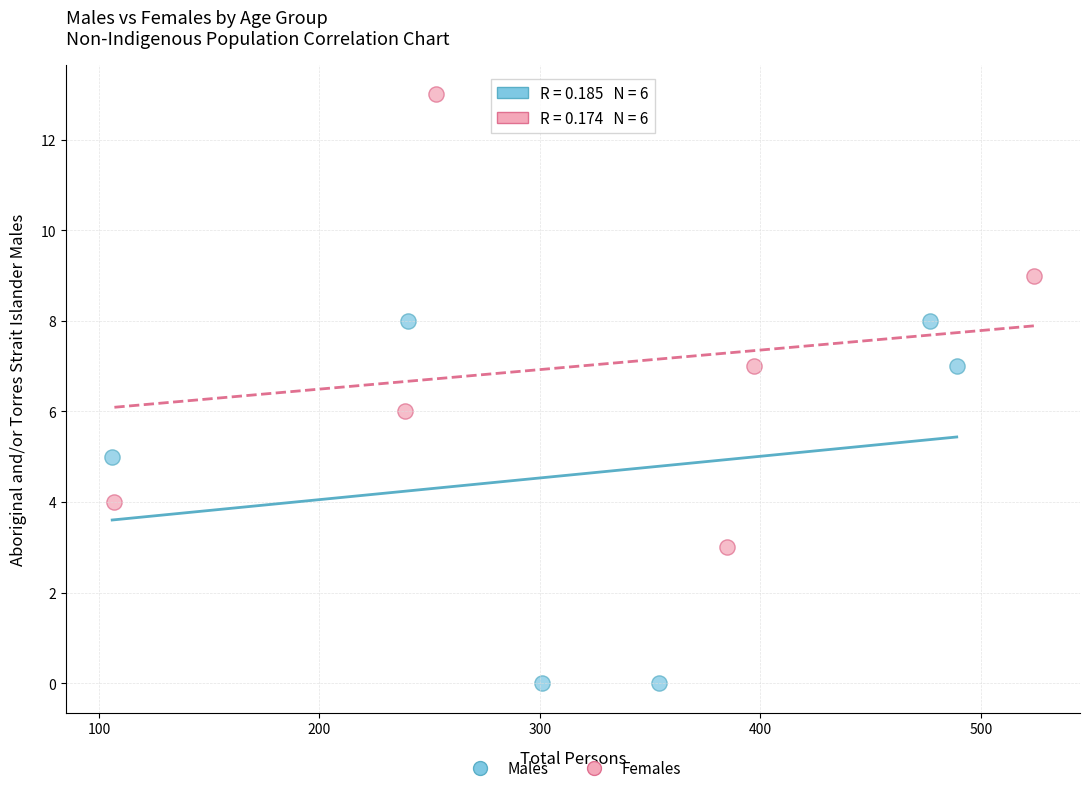

Which series has the widest spread of Y values?

Females